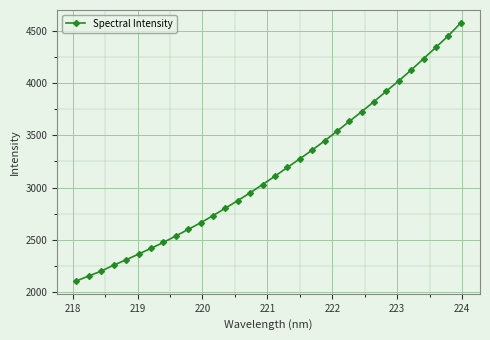

What is the average value?

3164.4